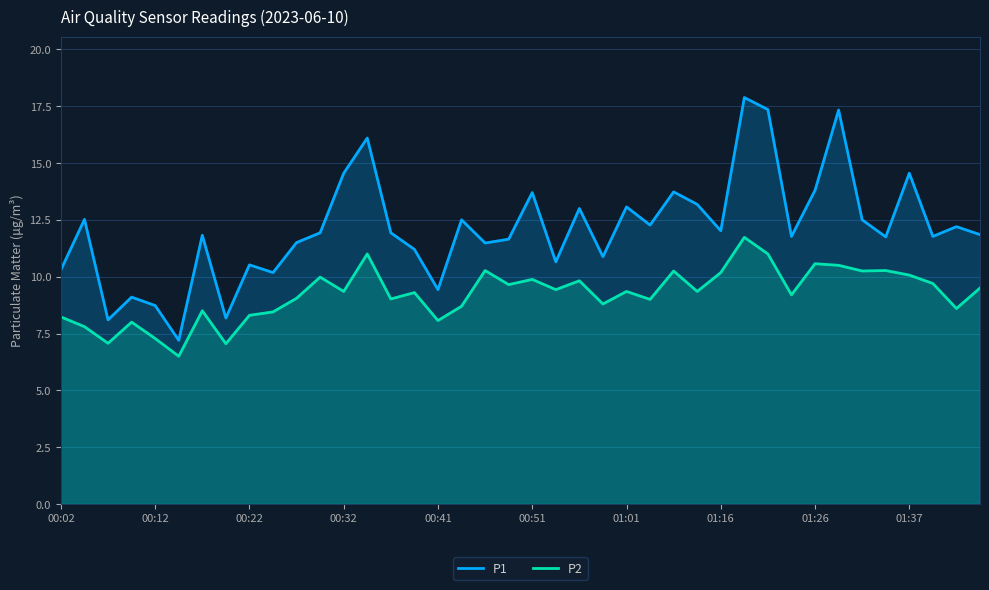

True or false: P2 has more than 1 points higher than both neighbors.

True